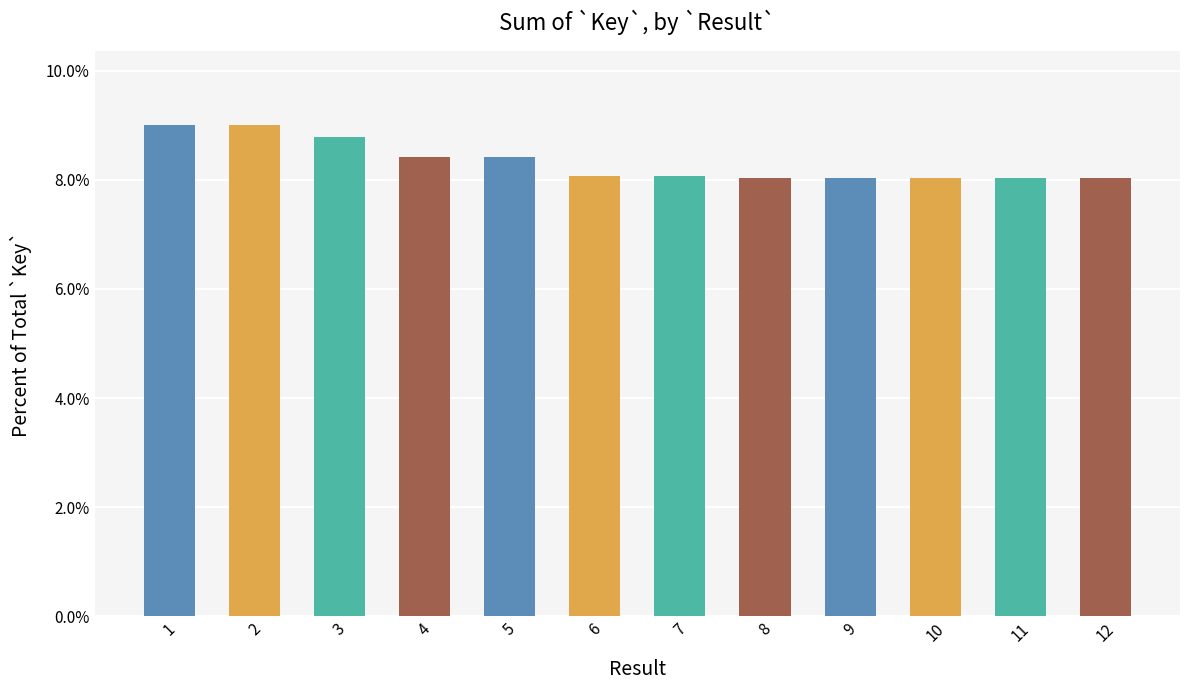

What value does the data have at 7?

0.1